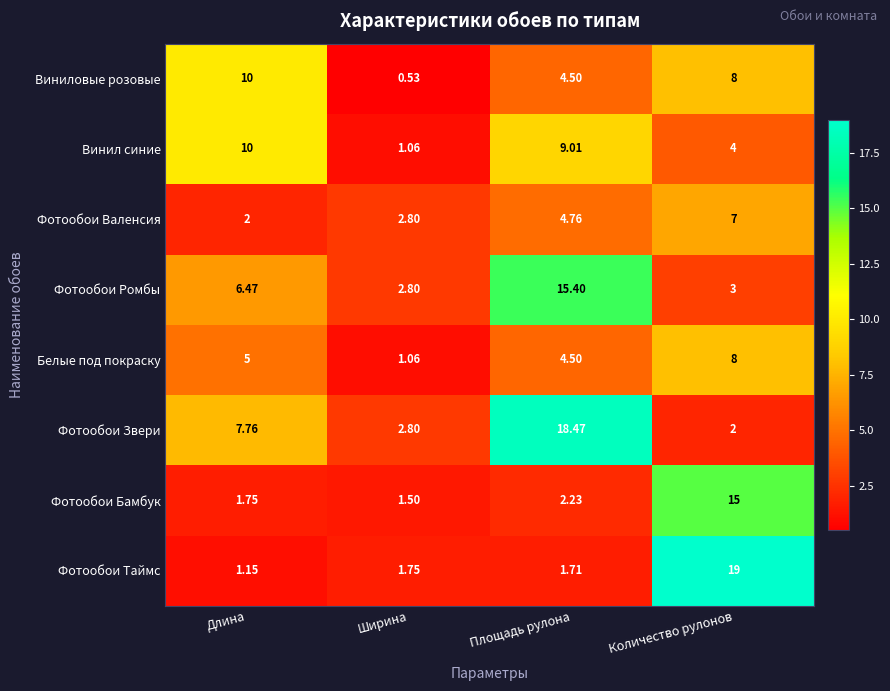

At which label does Фотообои Валенсия first exceed 4?

Площадь рулона